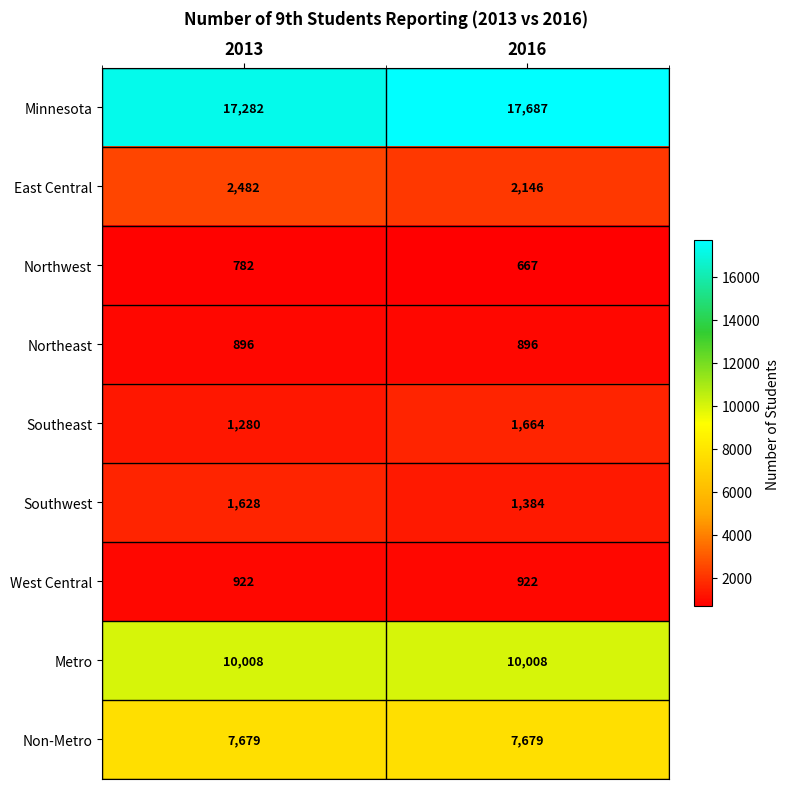

What is the total value across all series at 2013?

42959